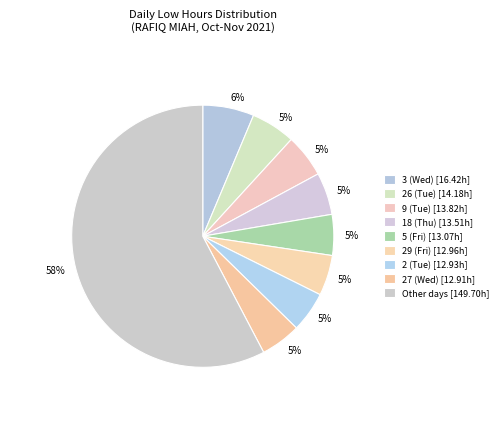

How many slices are in this pie chart?

9